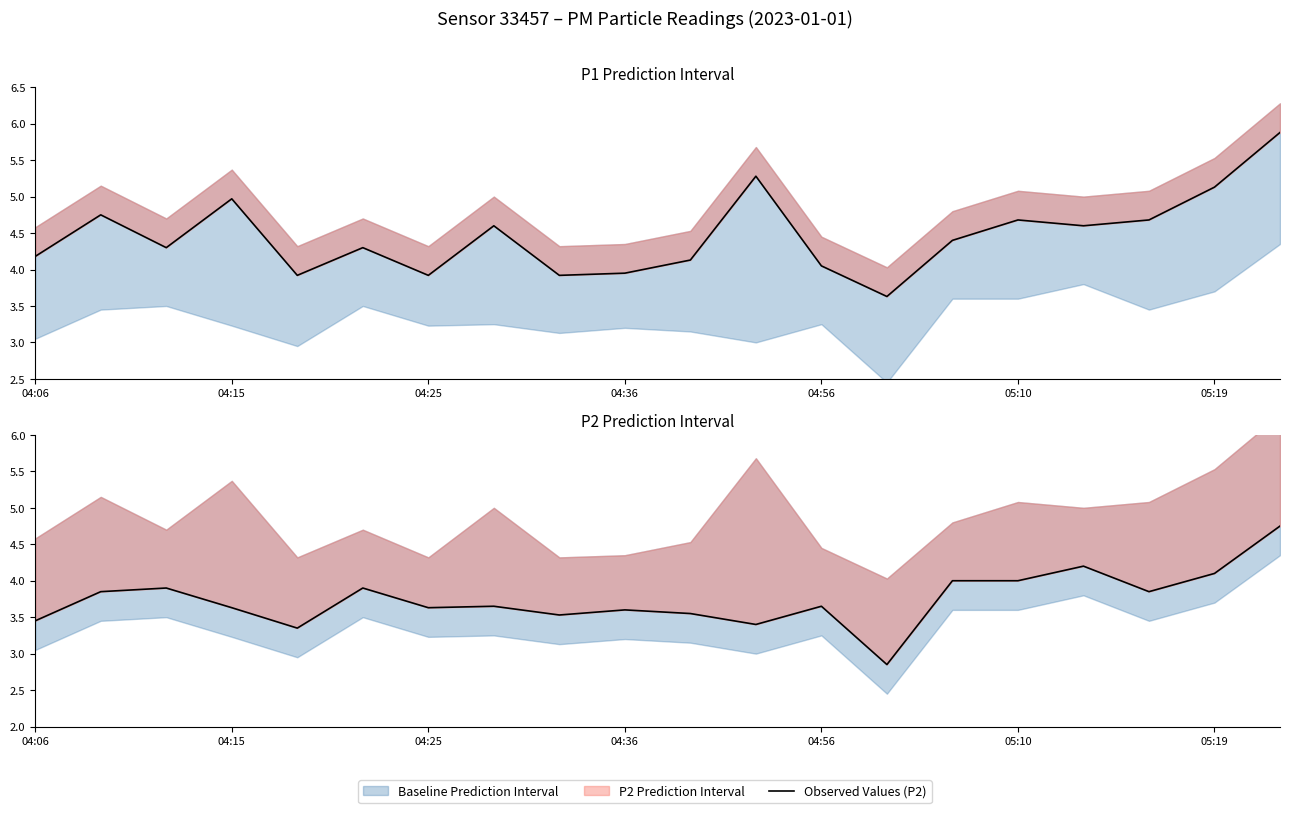

Which series has the largest range (max minus min)?

Observed Values (P1)